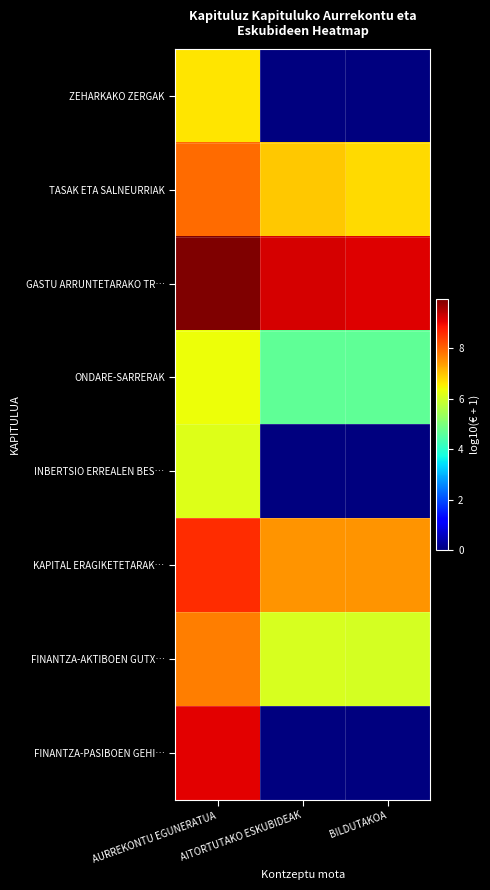

At which category is the sum across all series the highest?

AURREKONTU EGUNERATUA